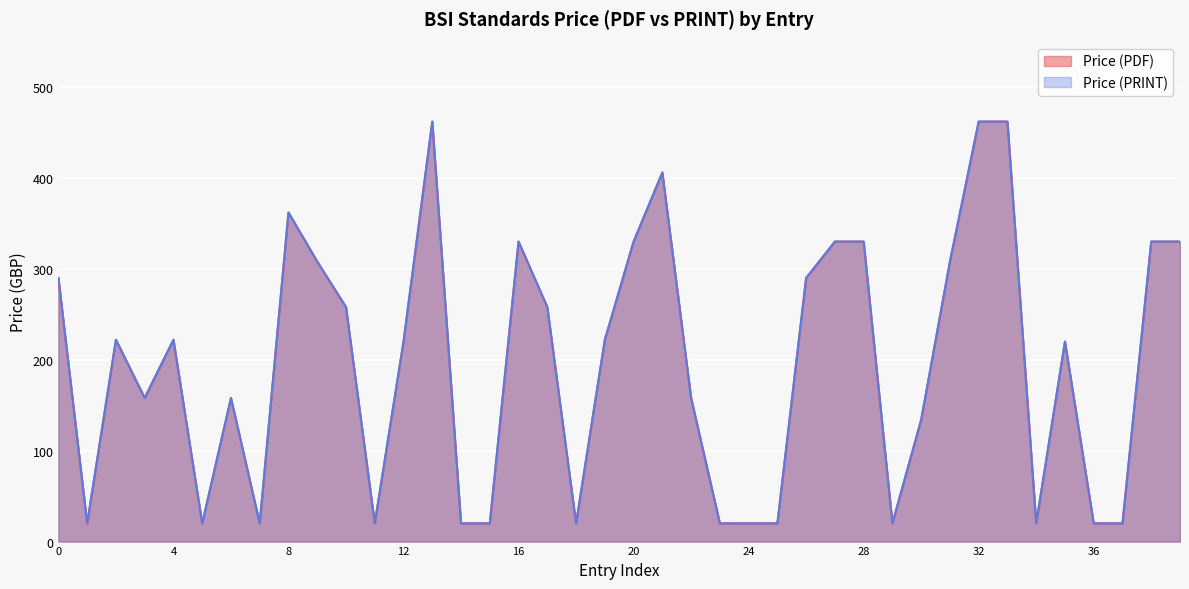

Which series has the largest total across all categories?

Price (PDF)